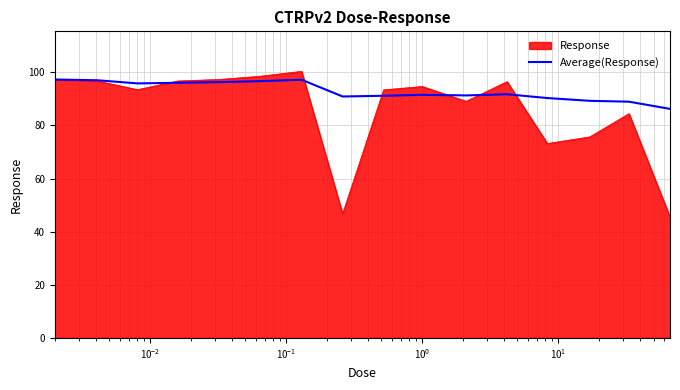

Which series has the widest spread of values?

Response